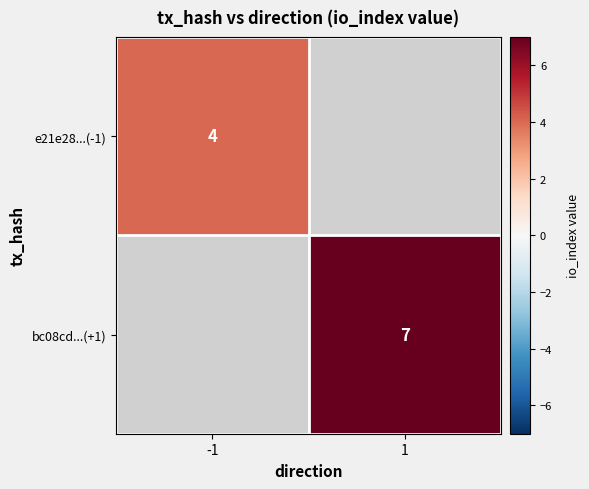

The value of e21e28...(-1) at -1 is 4. True or false?

True